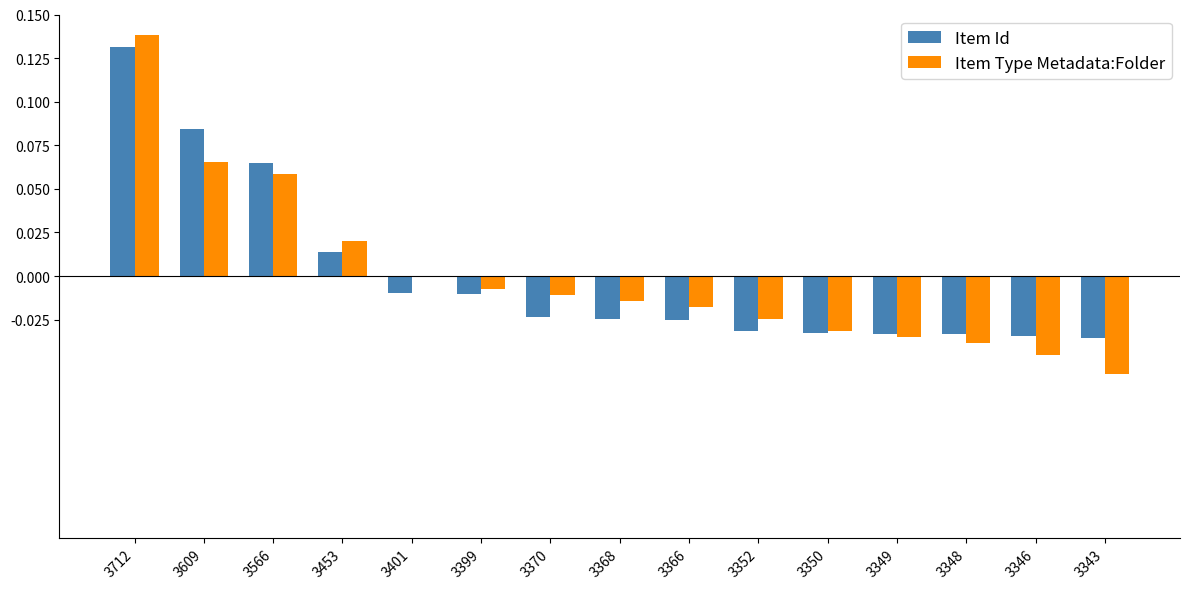

True or false: Item Type Metadata:Folder has a value of -0.0 at 3346.

True